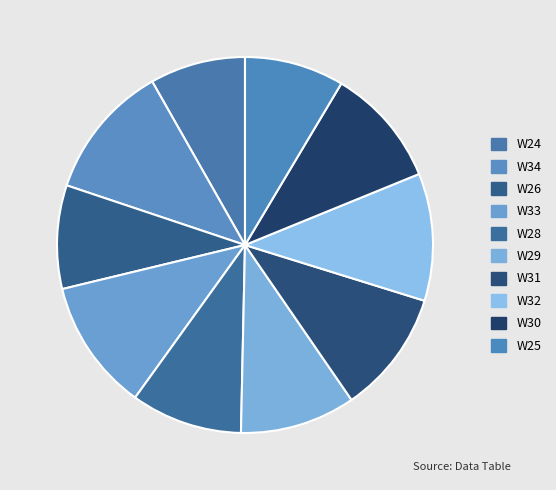

What percentage is the W30 slice, to the nearest percent?

10%